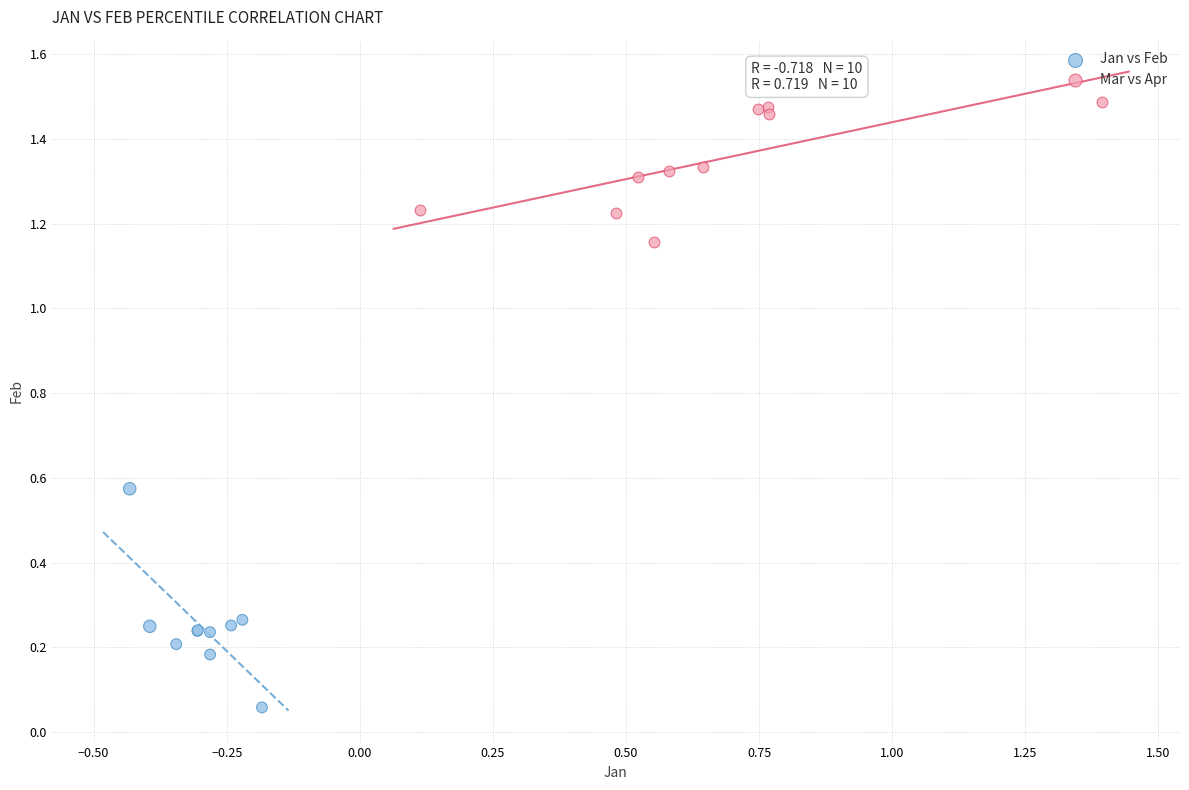

Which series reaches the maximum Y coordinate?

Mar vs Apr